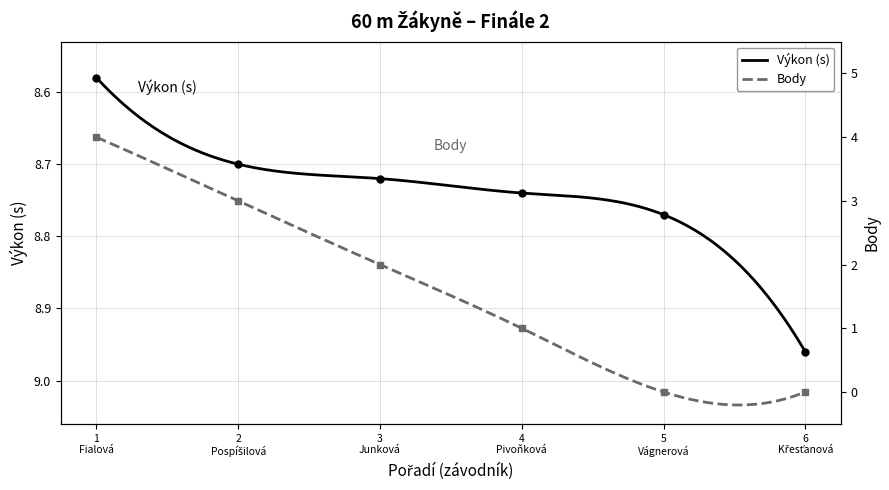

What position from the left is 1 Fialová?

1